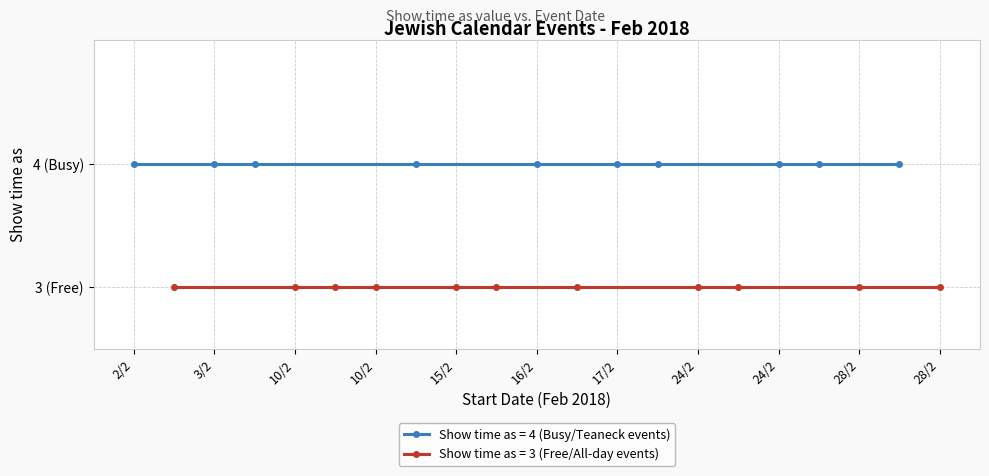

What is the maximum value for Show time as (All-day events)?

3